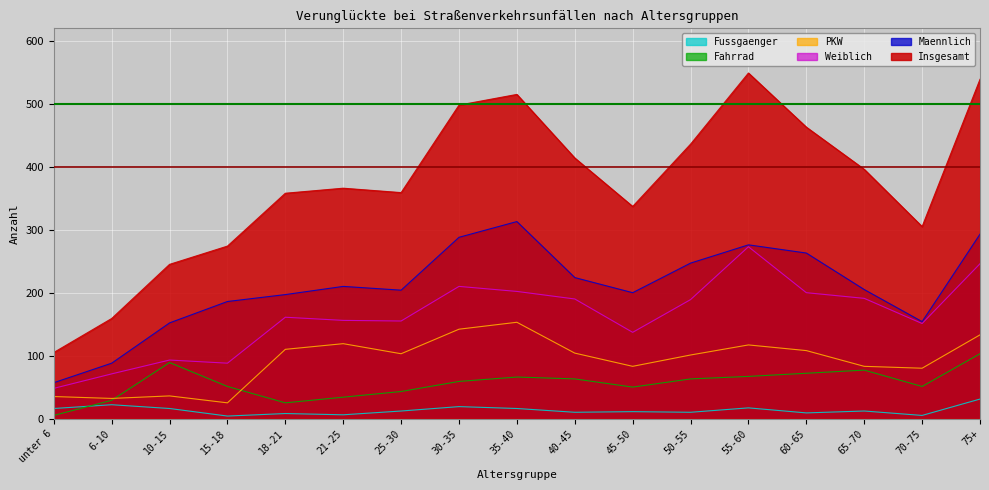

At which category is the sum across all series the highest?

75+